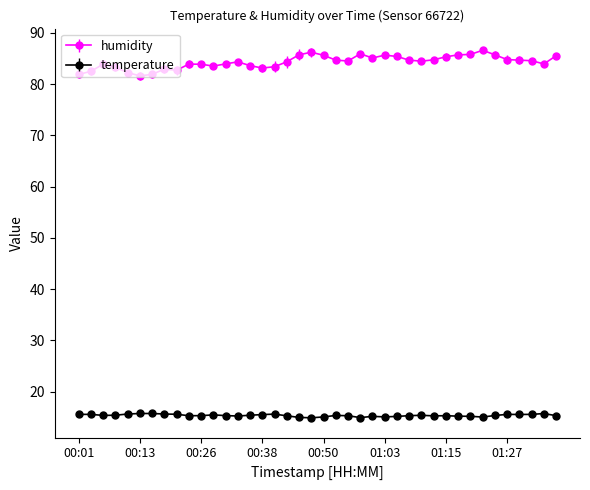

What is the value of the humidity point at the 23rd from the left?

84.5